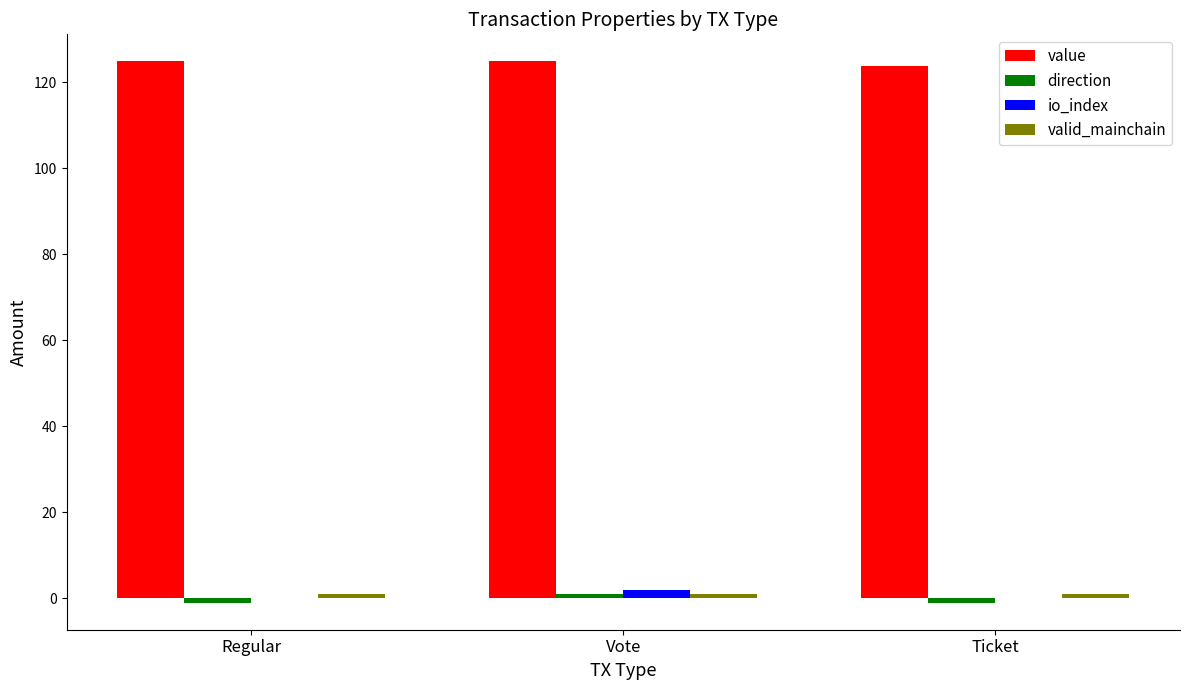

Is the value of io_index at Vote greater than the value of value at Ticket?

No